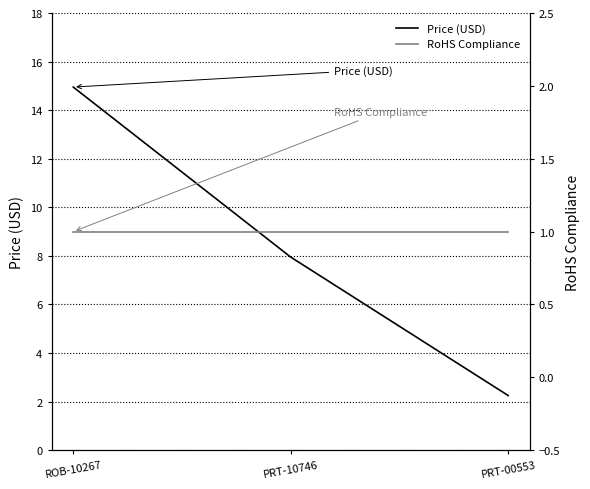

List the series in order of their peak value, lowest first.

RoHS Compliance, Price (USD)